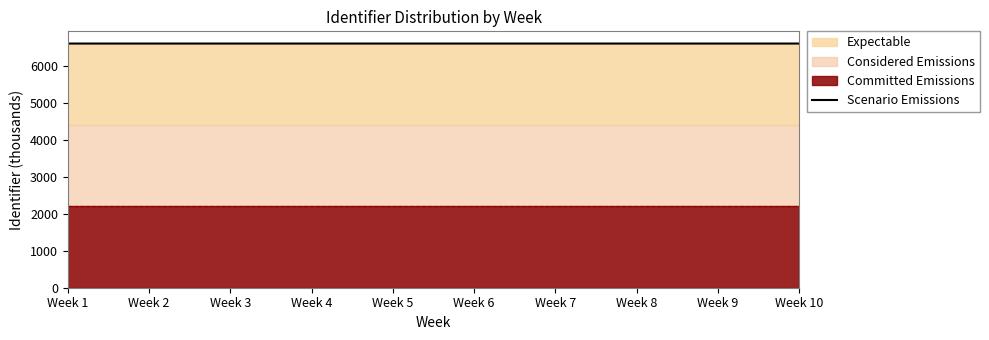

Rank the categories by value from lowest to highest.

Week 10, Week 6, Week 1, Week 2, Week 7, Week 3, Week 8, Week 4, Week 9, Week 5